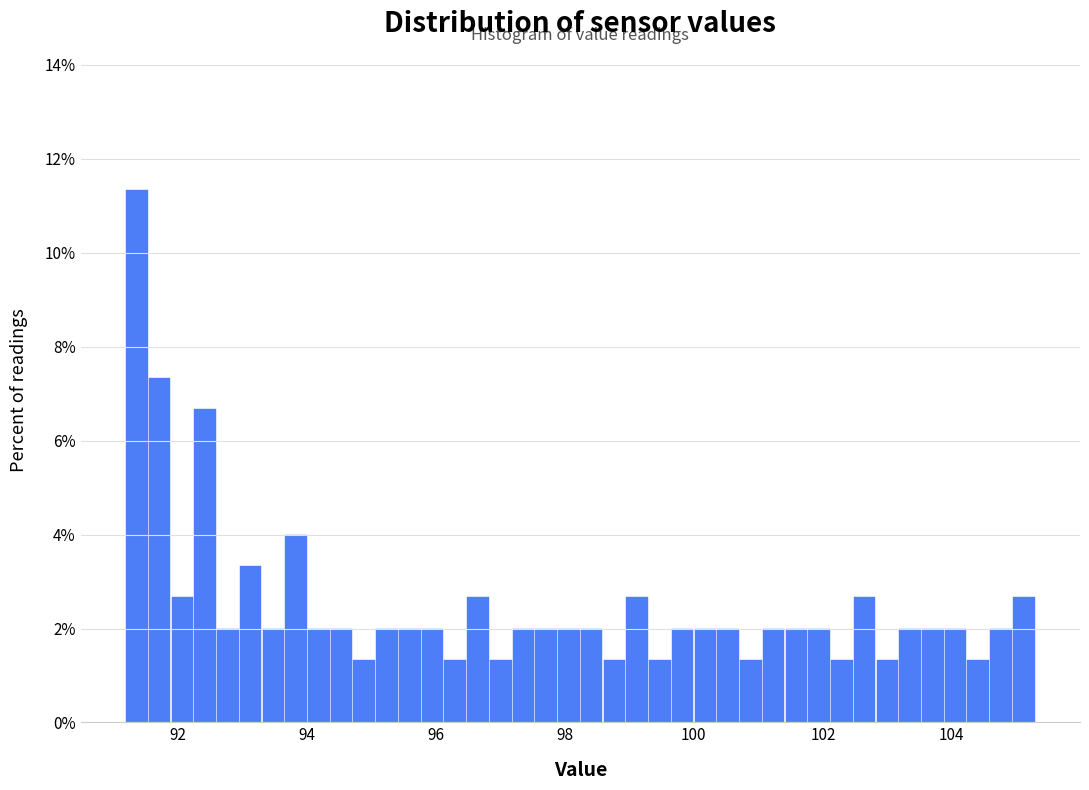

Around what value on the x-axis is the tallest bar? Give the approximate position of its centre, as read against the axis.

91.4